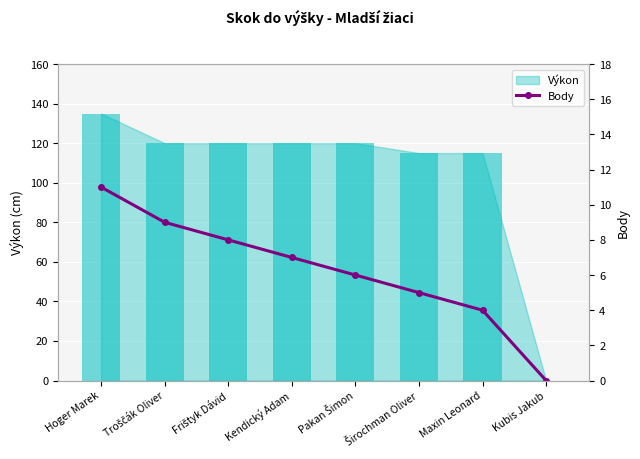

What is the label of the 1st bar from the right?

Kubis Jakub